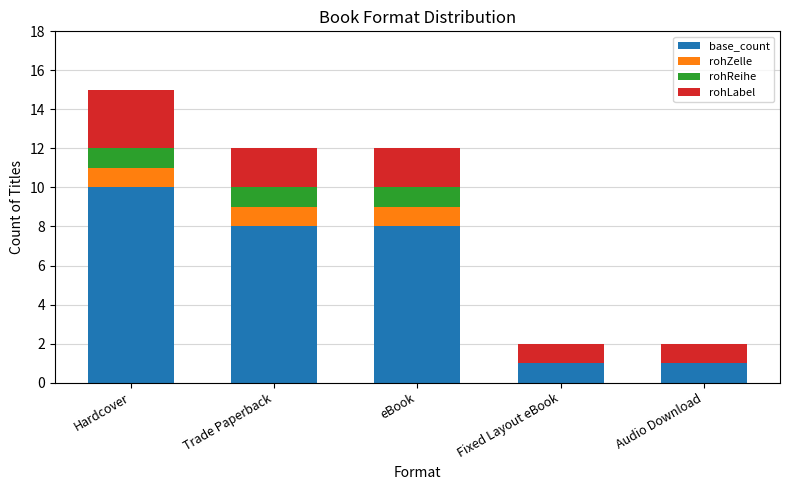

What is the approximate value of base_count at eBook?

8